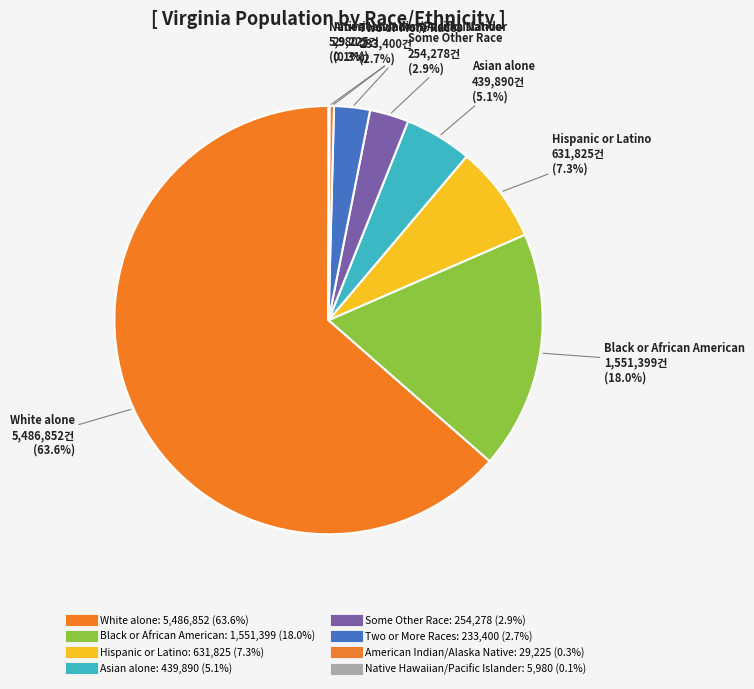

Which has a higher value, Black or African American or Native Hawaiian/Pacific Islander?

Black or African American